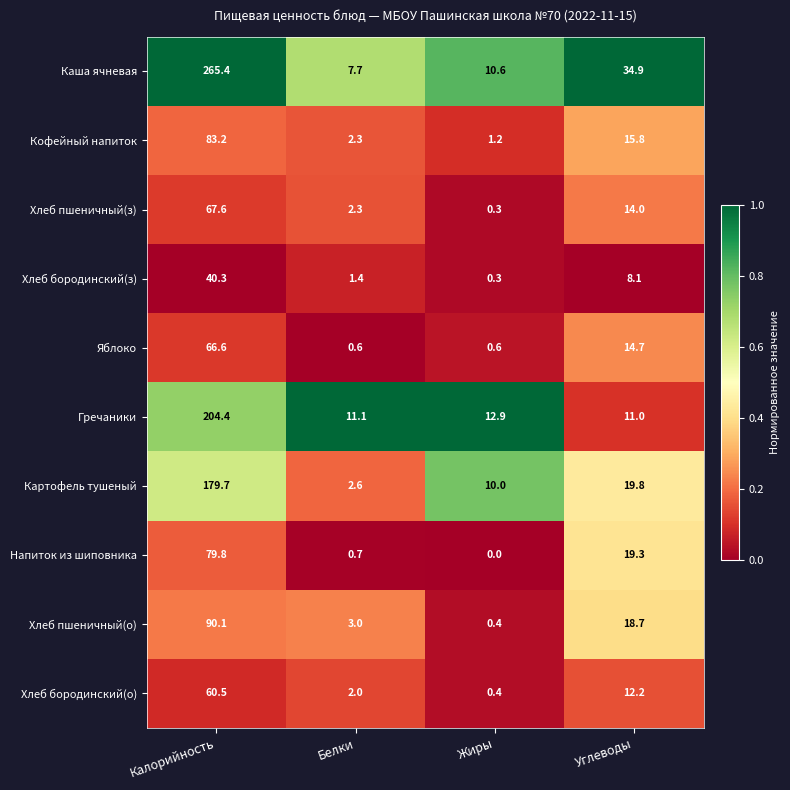

At which label is Хлеб пшеничный(з) closest to 33?

Углеводы